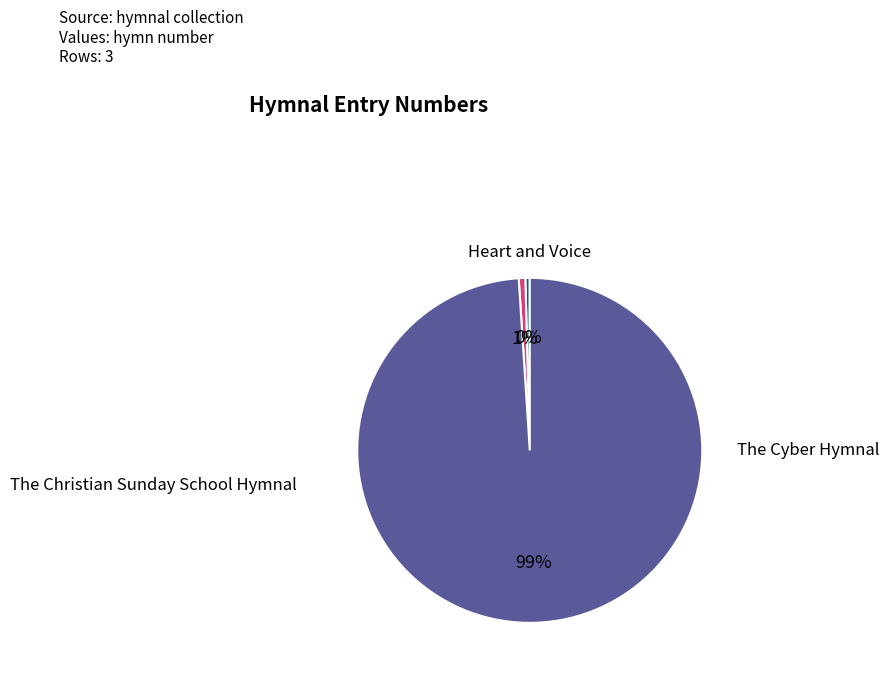

To the nearest percent, what is the average slice percentage?

33%